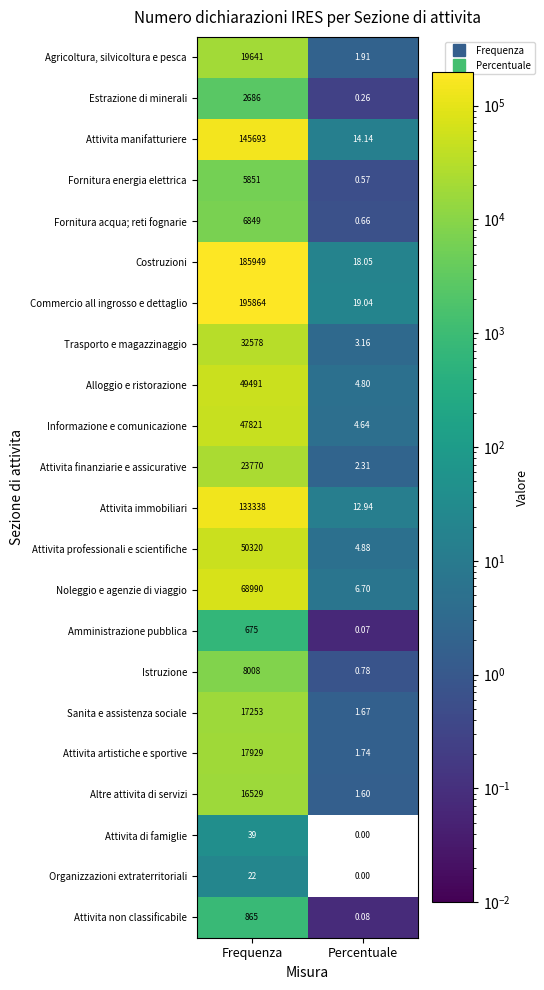

At Frequenza, list the series in order from largest to smallest.

Commercio all ingrosso e dettaglio, Costruzioni, Attivita manifatturiere, Attivita immobiliari, Noleggio e agenzie di viaggio, Attivita professionali e scientifiche, Alloggio e ristorazione, Informazione e comunicazione, Trasporto e magazzinaggio, Attivita finanziarie e assicurative, Agricoltura, silvicoltura e pesca, Attivita artistiche e sportive, Sanita e assistenza sociale, Altre attivita di servizi, Istruzione, Fornitura acqua; reti fognarie, Fornitura energia elettrica, Estrazione di minerali, Attivita non classificabile, Amministrazione pubblica, Attivita di famiglie, Organizzazioni extraterritoriali